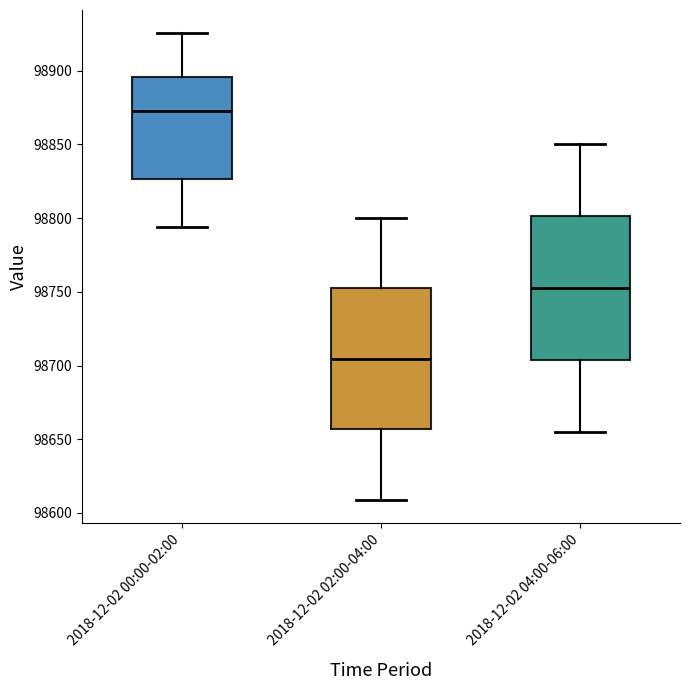

Where does the upper whisker of the box for 2018-12-02 04:00-06:00 end on the y-axis? The values are not printed on the chart, so give them approximately, as read against the axis.

98850